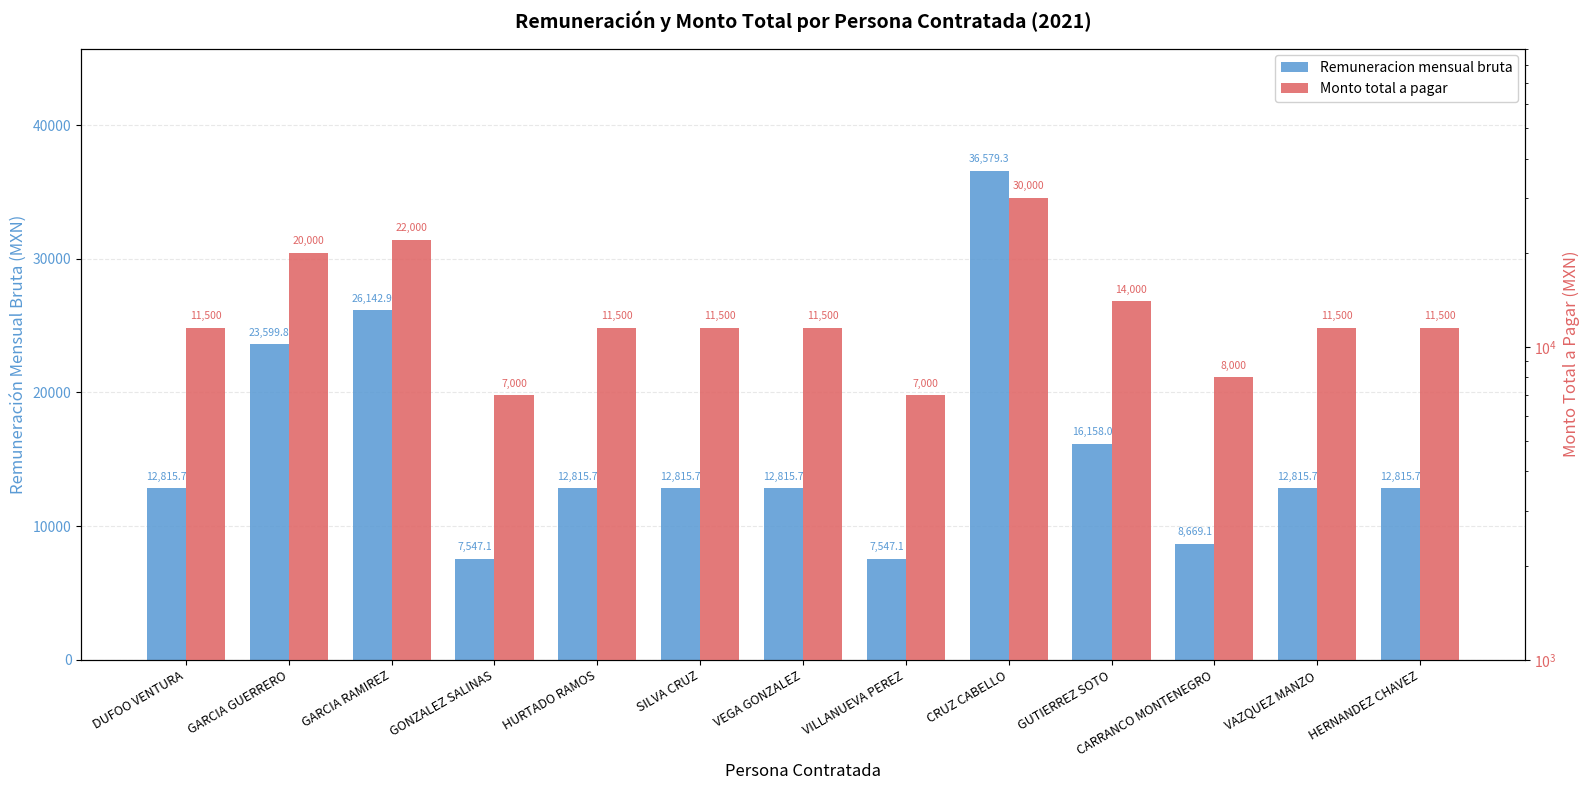

List the labels in order of Remuneracion mensual bruta value, largest first.

CRUZ CABELLO, GARCIA RAMIREZ, GARCIA GUERRERO, GUTIERREZ SOTO, DUFOO VENTURA, HURTADO RAMOS, SILVA CRUZ, VEGA GONZALEZ, VAZQUEZ MANZO, HERNANDEZ CHAVEZ, CARRANCO MONTENEGRO, GONZALEZ SALINAS, VILLANUEVA PEREZ